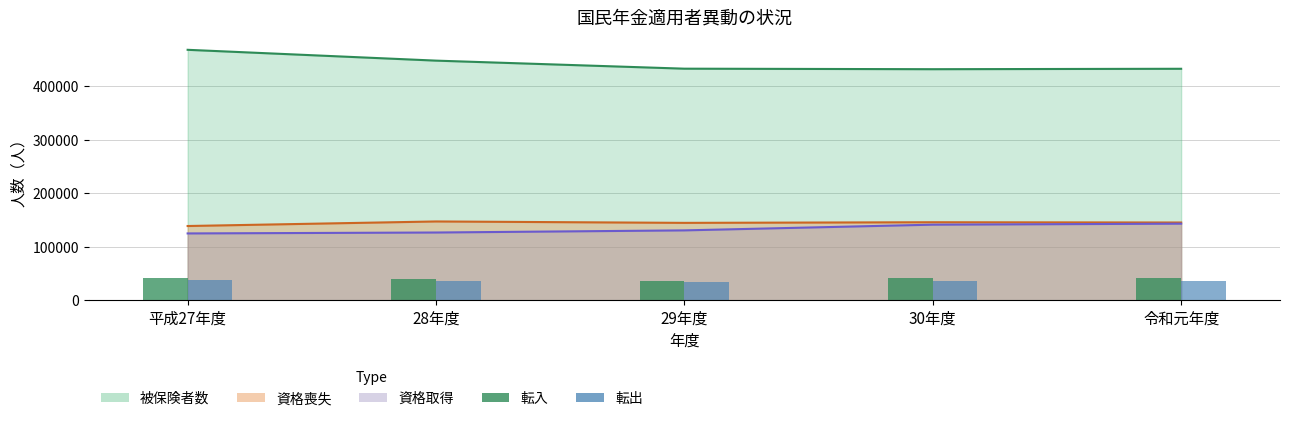

What is the lowest value of the 転出 series?

33780